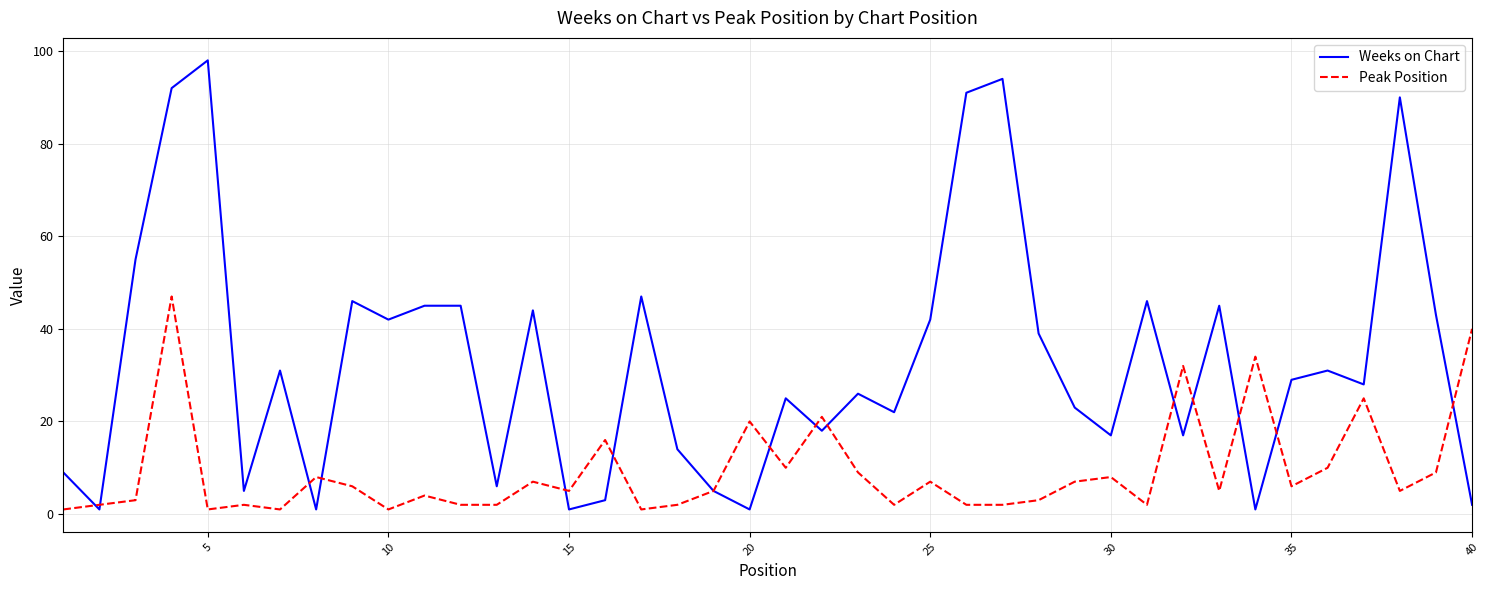

What is the maximum value shown in the chart?

98